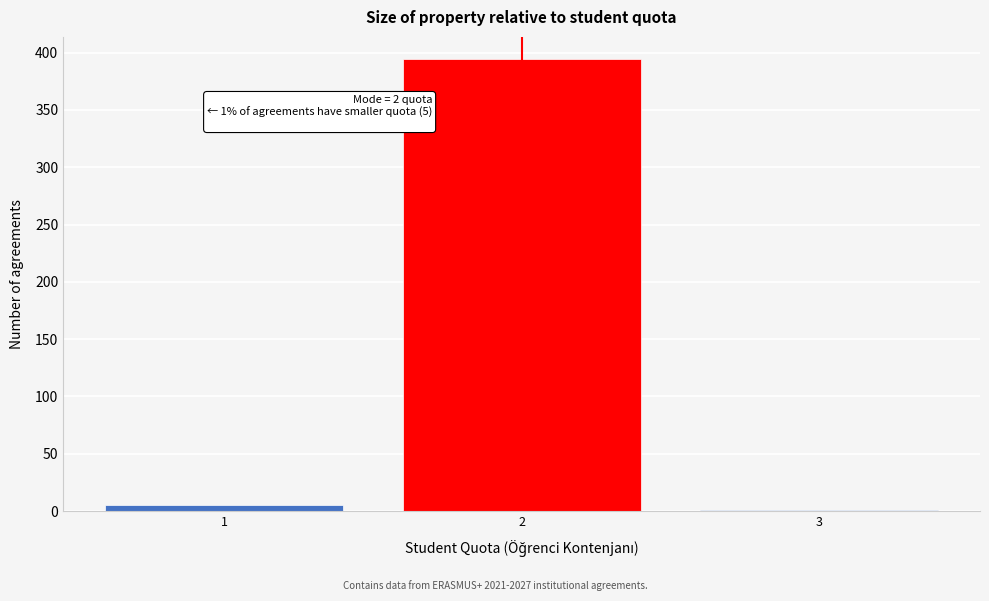

Reading left to right, what are all the values shown in this chart?

1=5	2=394	3=1